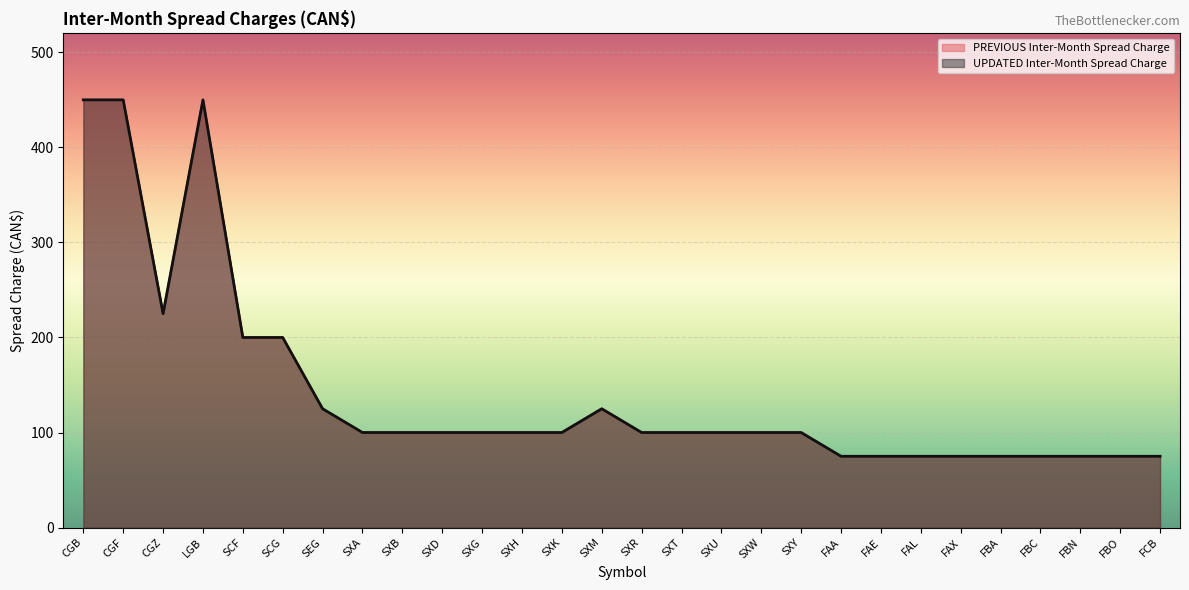

What position from the left is SXB?

9